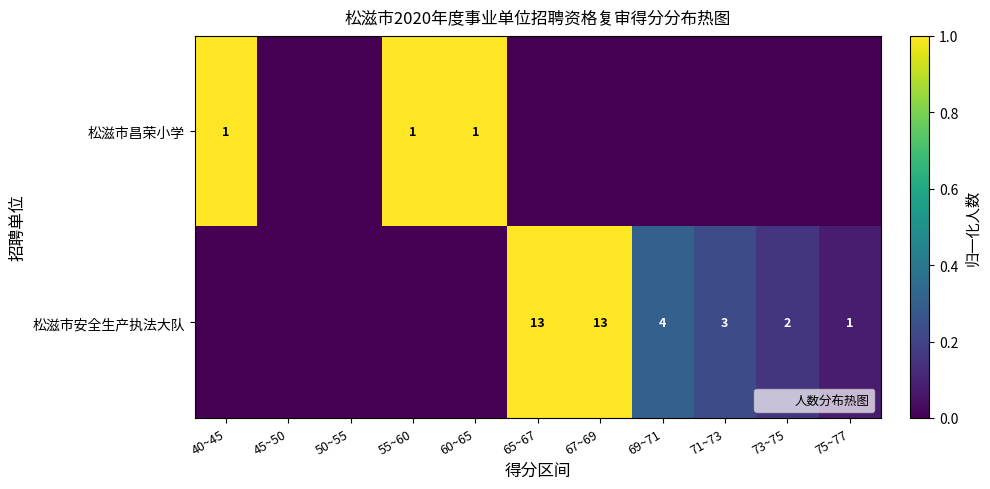

The 松滋市安全生产执法大队 series shows 4 at 69~71. True or false?

True